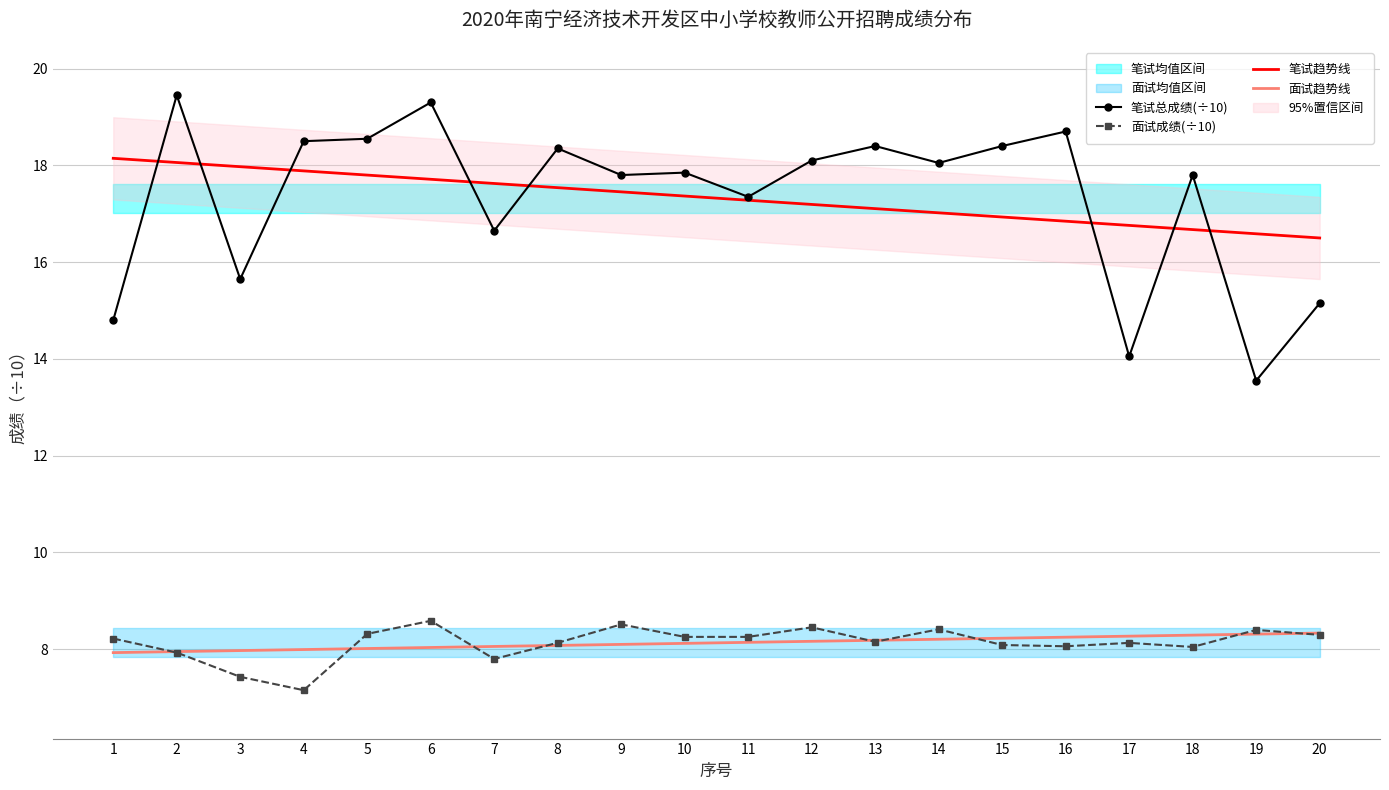

True or false: 面试成绩(÷10) and 笔试趋势线 intersect in this chart.

False